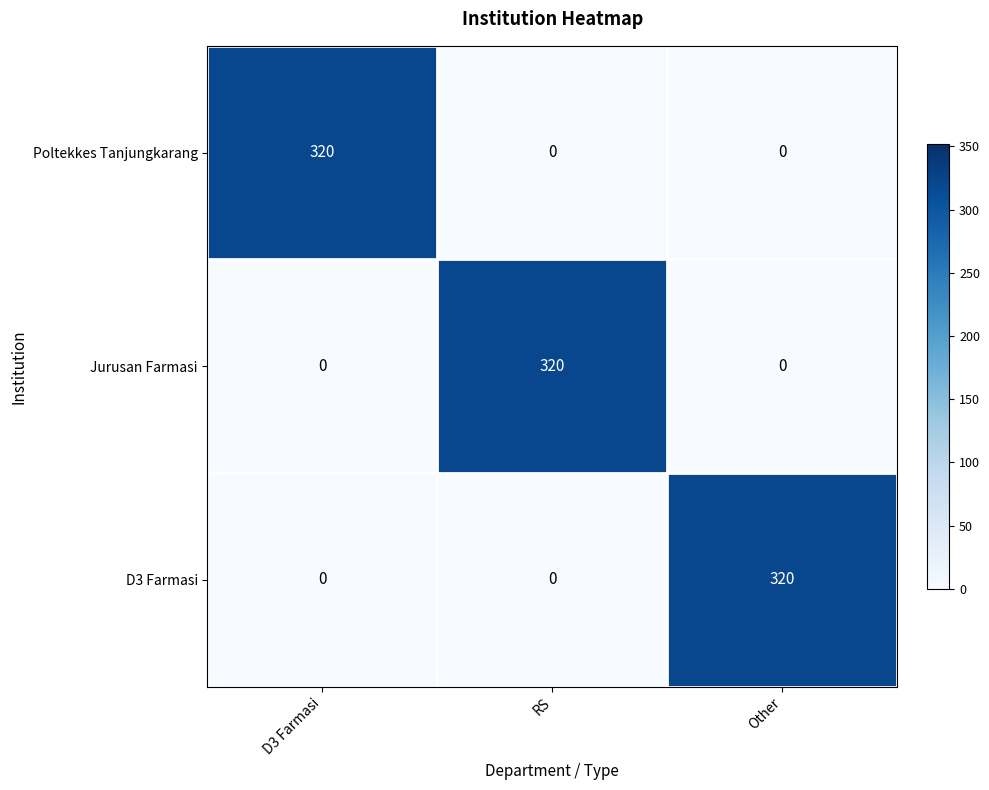

Count the D3 Farmasi values in the range 0 to 320.

3